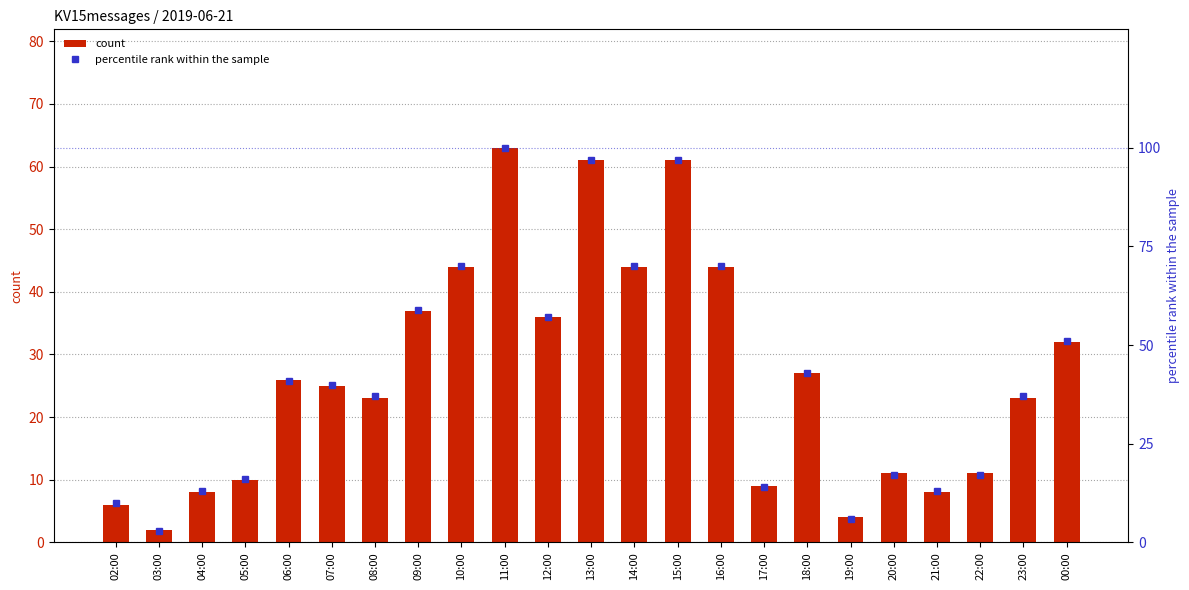

Reading left to right, list all the values displayed in this chart.

count: 02:00=6	03:00=2	04:00=8	05:00=10	06:00=26	07:00=25	08:00=23	09:00=37	10:00=44	11:00=63	12:00=36	13:00=61	14:00=44	15:00=61	16:00=44	17:00=9	18:00=27	19:00=4	20:00=11	21:00=8	22:00=11	23:00=23	00:00=32
percentile rank within the sample: 02:00=10	03:00=3	04:00=13	05:00=16	06:00=41	07:00=40	08:00=37	09:00=59	10:00=70	11:00=100	12:00=57	13:00=97	14:00=70	15:00=97	16:00=70	17:00=14	18:00=43	19:00=6	20:00=17	21:00=13	22:00=17	23:00=37	00:00=51